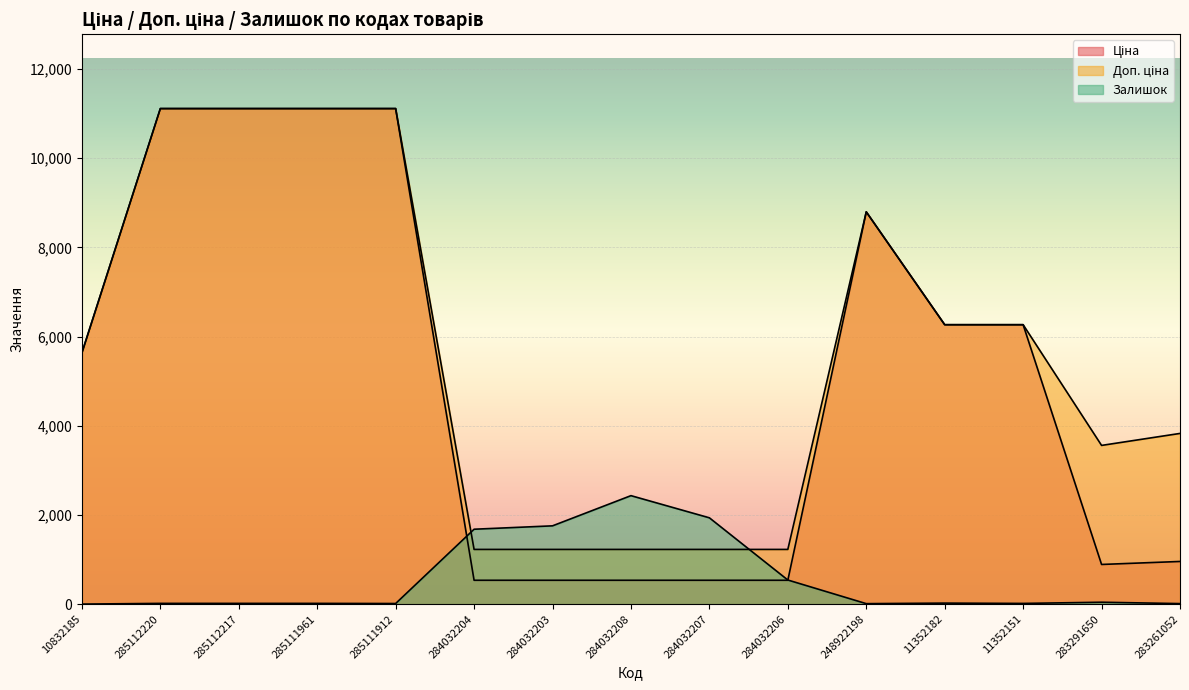

Does the chart display data point markers on the line(s)?

No